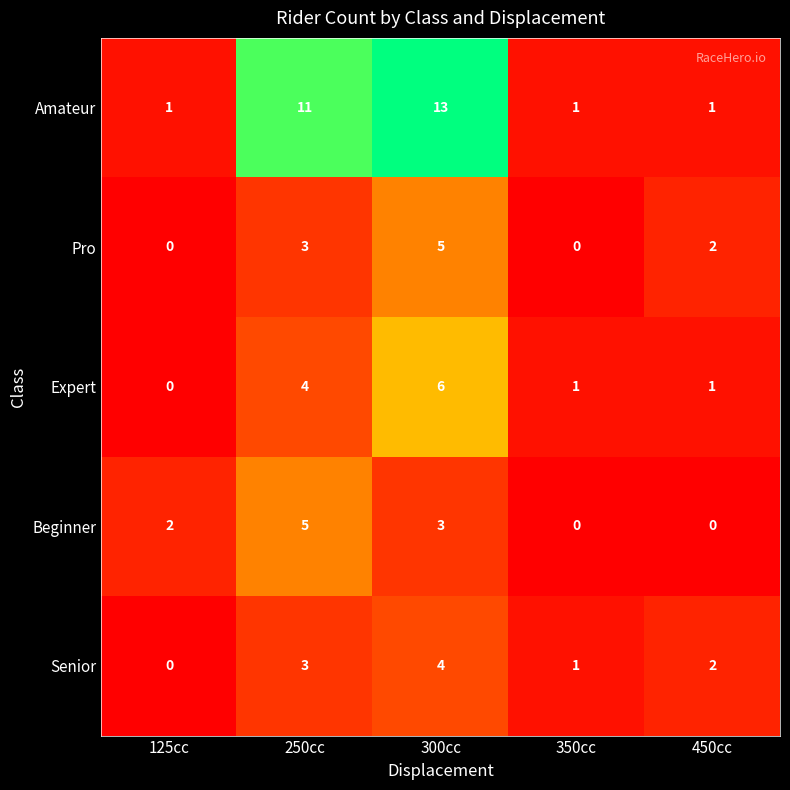

How many Amateur values are between 1 and 11?

4